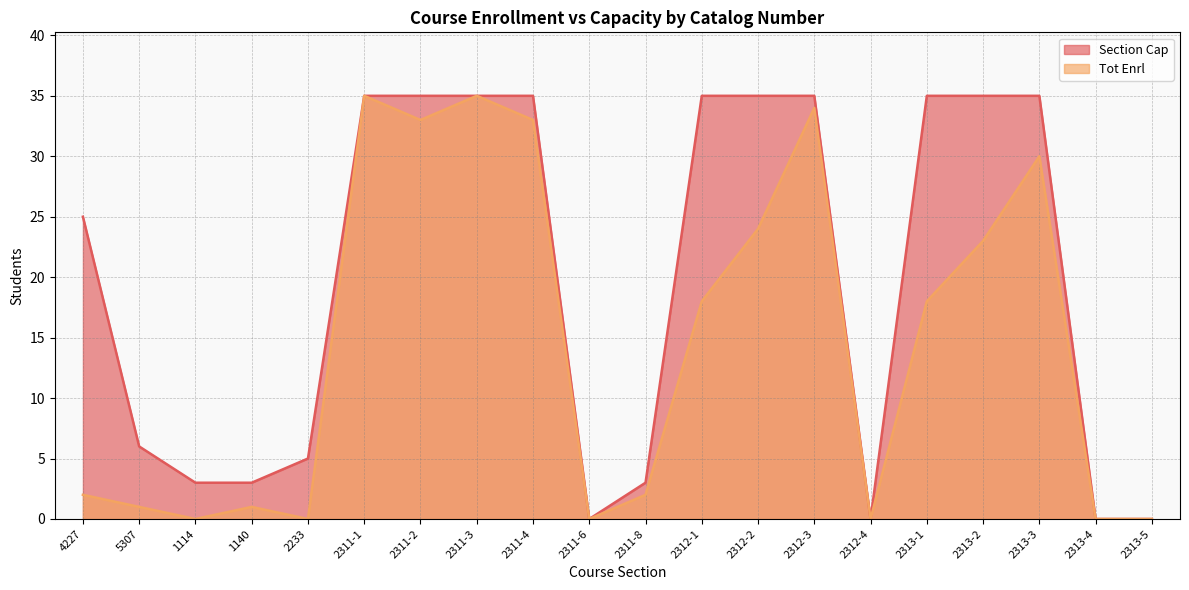

How many values in the Tot Enrl series exceed 18?

8